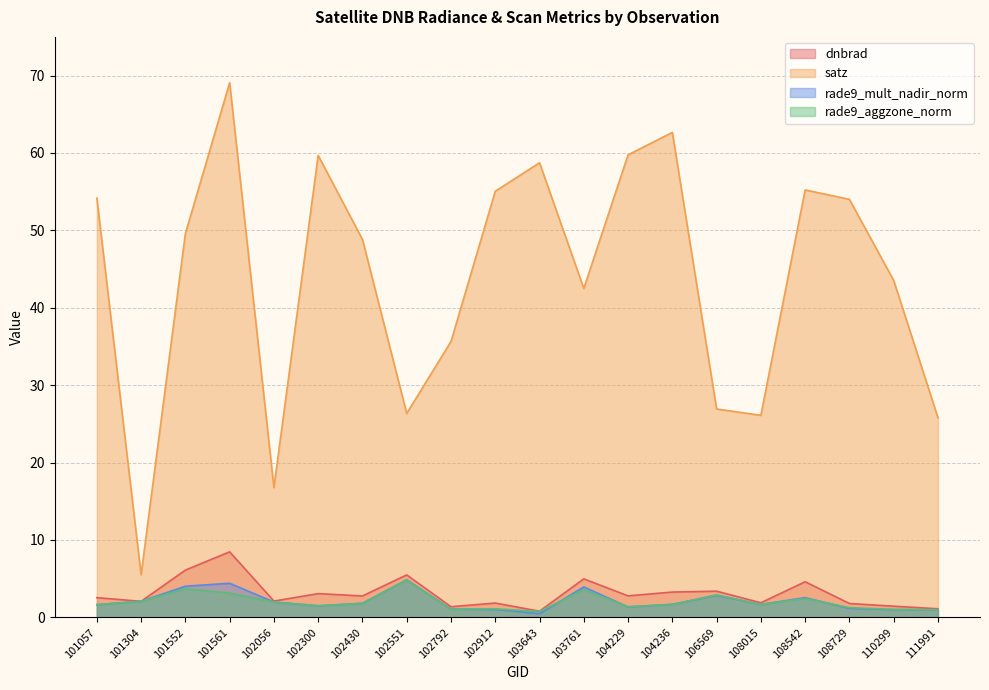

List the series in order of their peak value, highest first.

satz, dnbrad, rade9_mult_nadir_norm, rade9_aggzone_norm